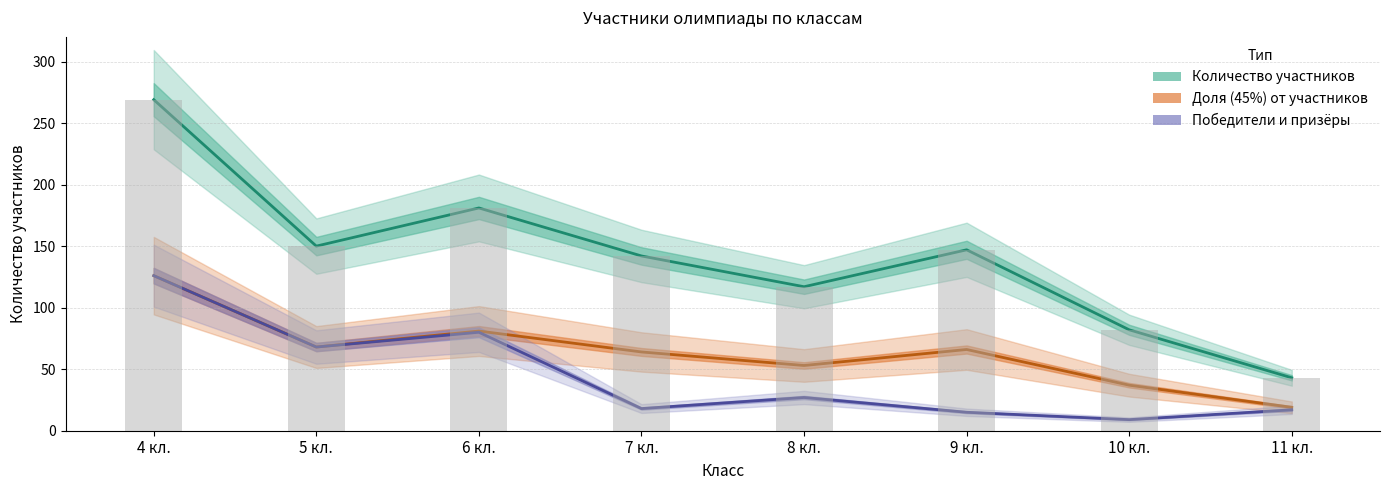

Reading left to right, extract all data points from this chart.

Количество участников: 4 кл.=269	5 кл.=150	6 кл.=181	7 кл.=142	8 кл.=117	9 кл.=147	10 кл.=82	11 кл.=43
Доля (45%) от участников: 4 кл.=126	5 кл.=68	6 кл.=81	7 кл.=64	8 кл.=53	9 кл.=66	10 кл.=37	11 кл.=19
Победители и призёры: 4 кл.=126	5 кл.=68	6 кл.=80	7 кл.=18	8 кл.=27	9 кл.=15	10 кл.=9	11 кл.=17